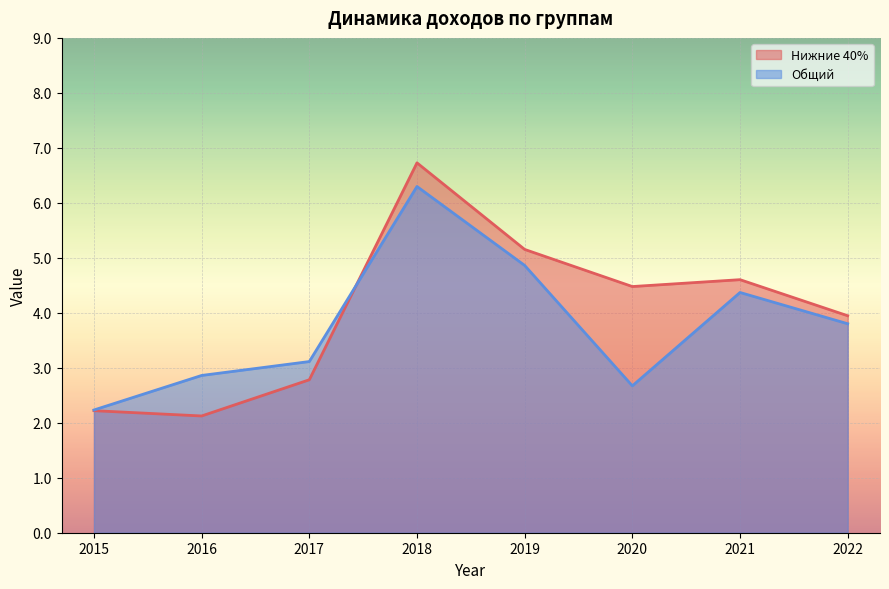

What is the minimum value for Общий?

2.2